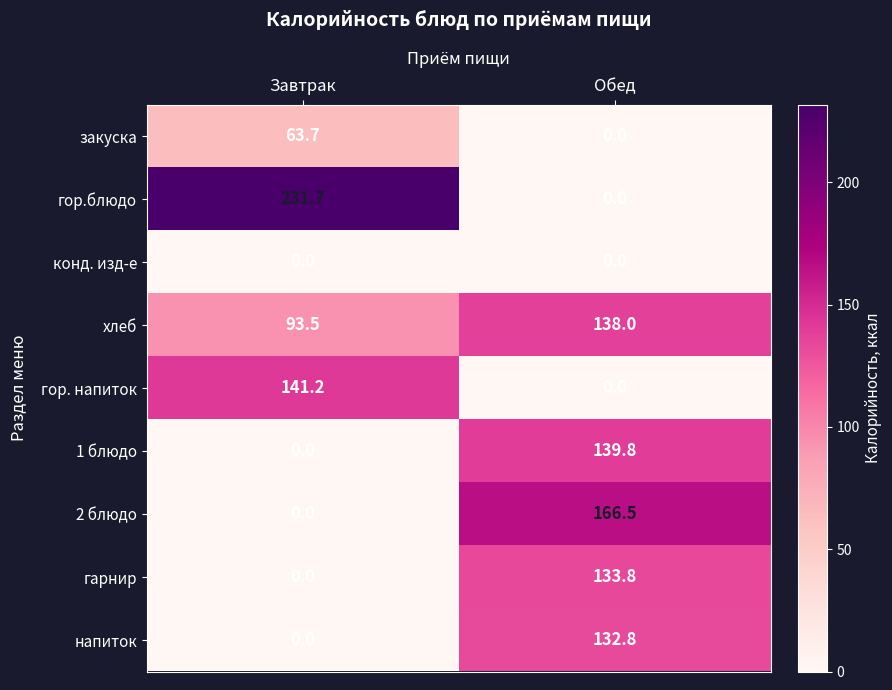

Count the number of categories in the chart.

2